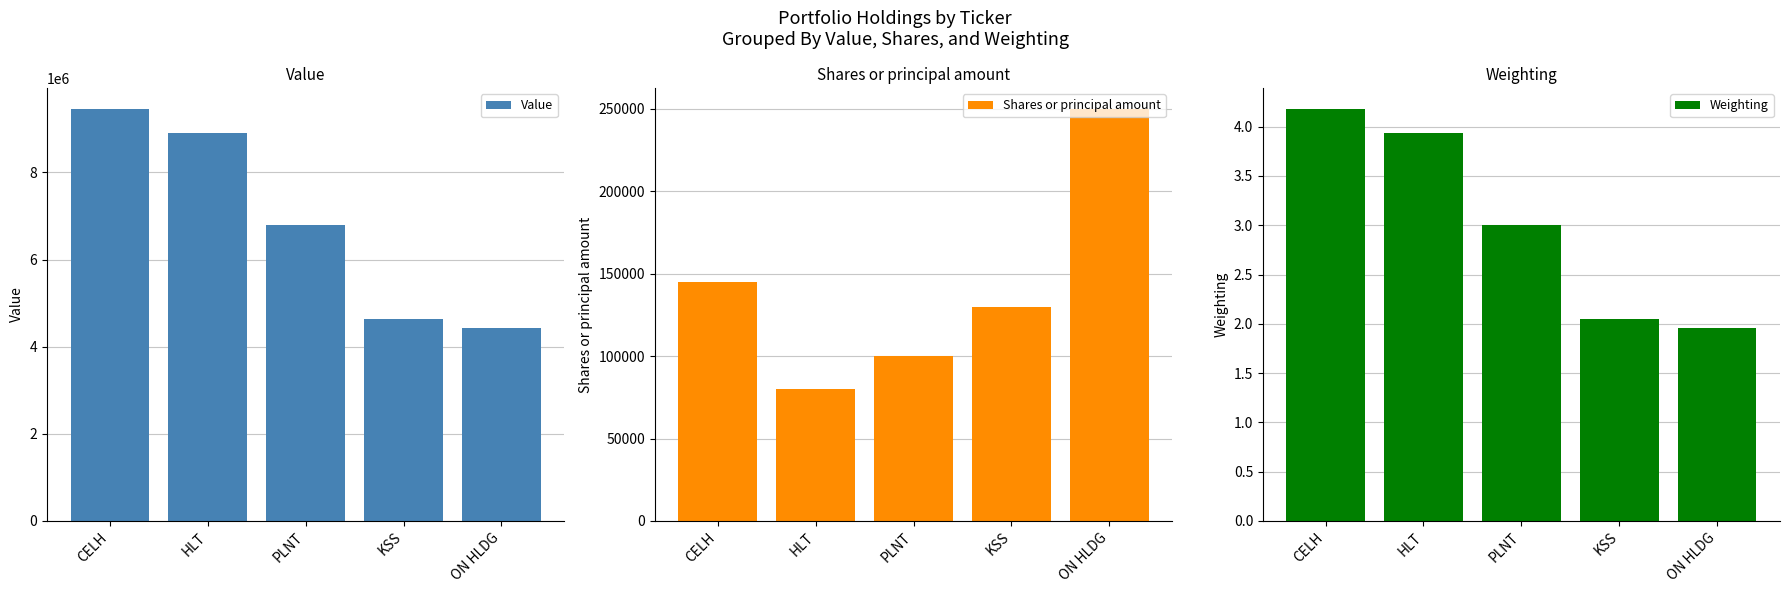

Reading left to right, list all the values displayed in this chart.

Value: 9463000.0	8915000.0	6801000.0	4640000.0	4423000.0
Shares or principal amount: 145000.0	80000.0	100000.0	130000.0	250000.0
Weighting: 4.2	3.9	3.0	2.0	2.0